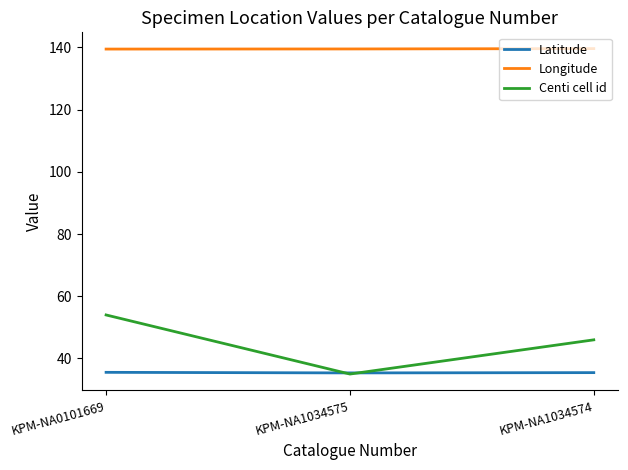

What is the smallest value displayed?

35.0